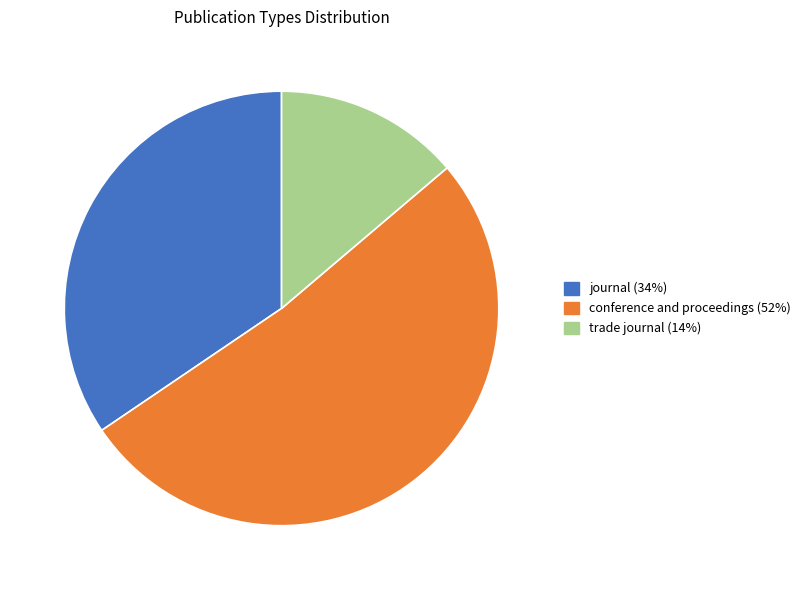

Count the number of slices in the pie.

3